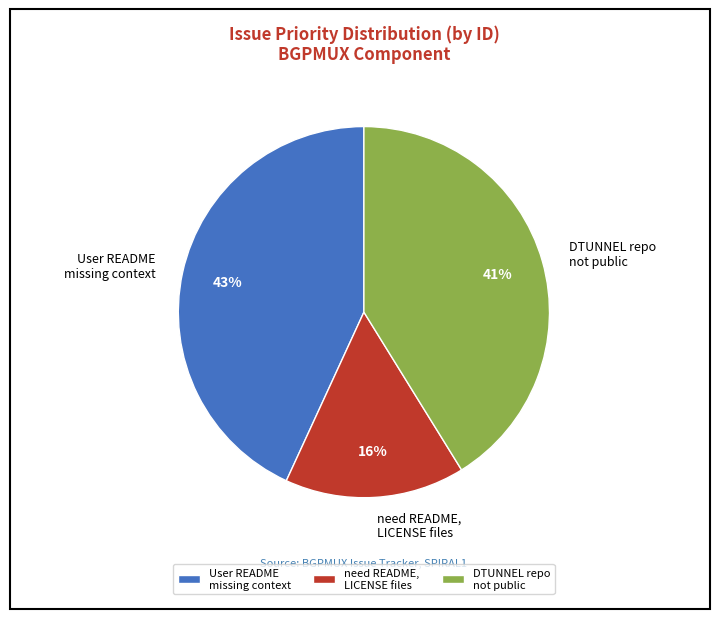

Is User README missing context the majority of the pie?

No